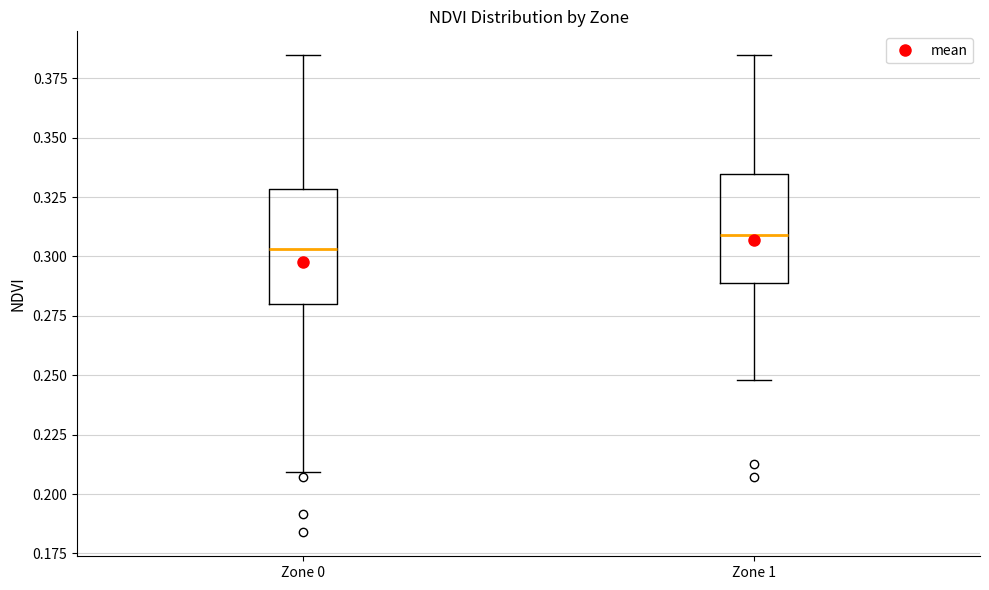

Reading left to right, read every box against the y-axis: the position of its median line, the range the box covers, and the ends of its whiskers. The values are not printed on the chart, so give them approximately, as read against the axis.

Zone 0: median 0.305, box 0.280 to 0.330, whiskers 0.210 to 0.385
Zone 1: median 0.310, box 0.290 to 0.335, whiskers 0.250 to 0.385